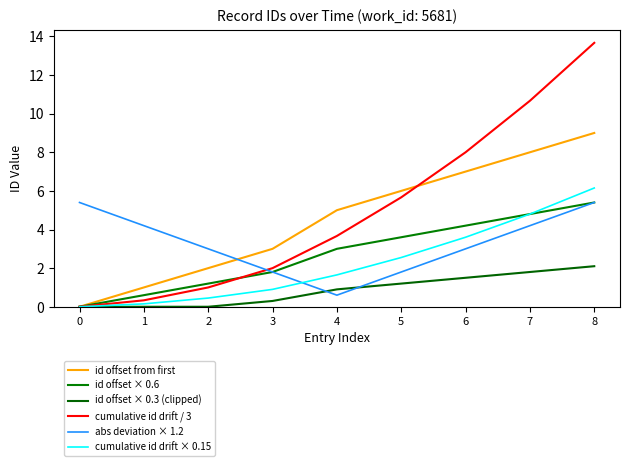

How many values in cumulative id drift × 0.15 are above zero?

8